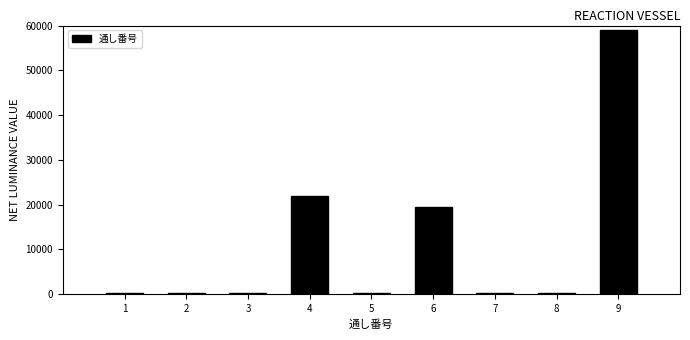

What is the sum of all values?

101730